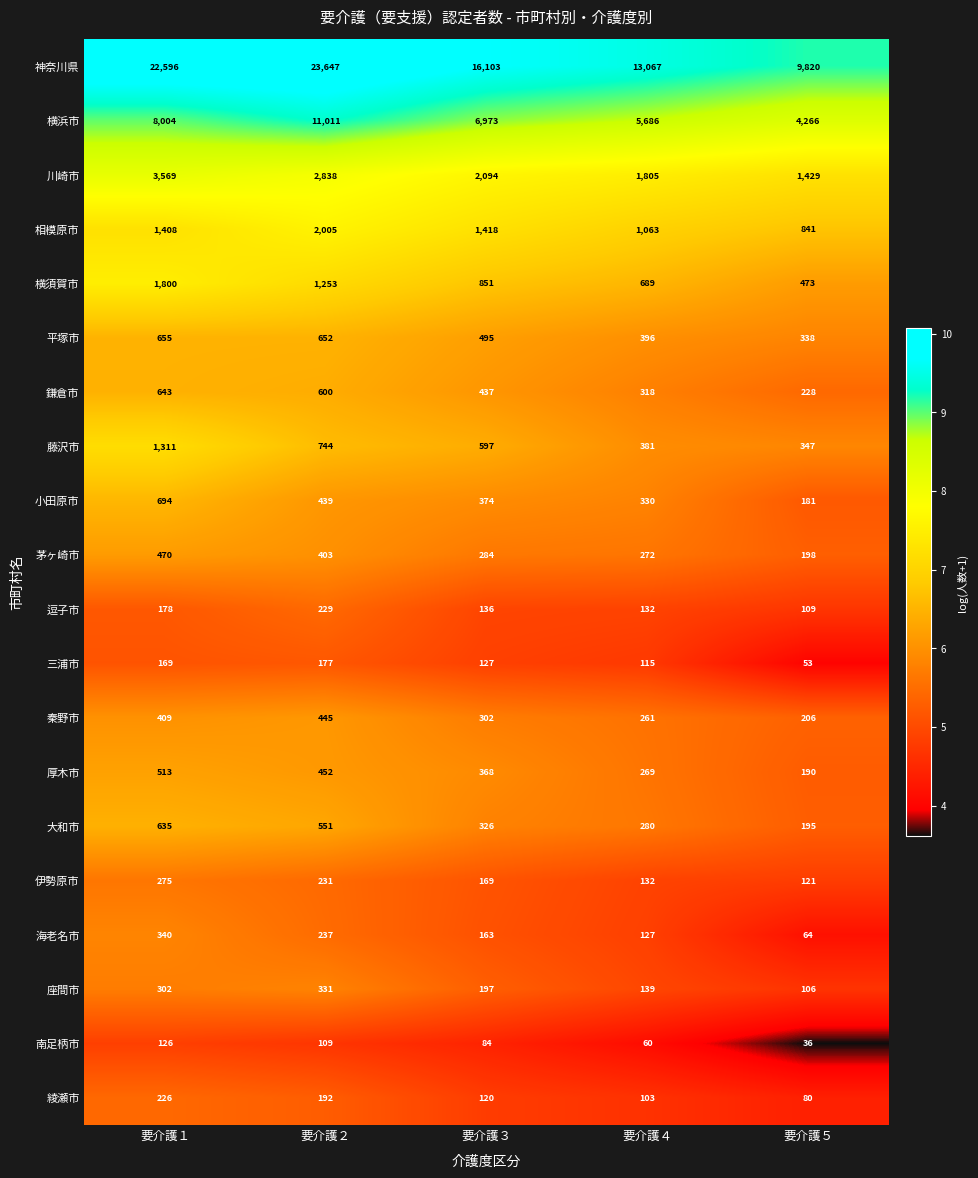

Is it true that 座間市 equals 106 at 要介護５?

True